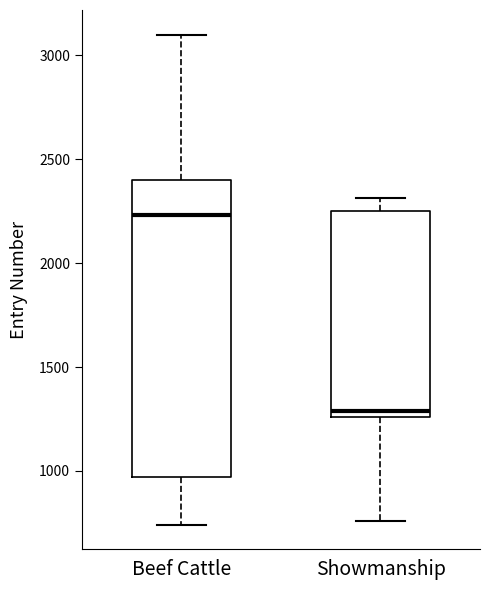

Reading left to right, transcribe this box plot: for each box, give where its median line is, the range the box spans, and where its two whiskers end, as read against the y-axis. The values are not printed on the chart, so give them approximately, as read against the axis.

Beef Cattle: median 2250, box 950 to 2400, whiskers 750 to 3100
Showmanship: median 1300, box 1250 to 2250, whiskers 750 to 2300